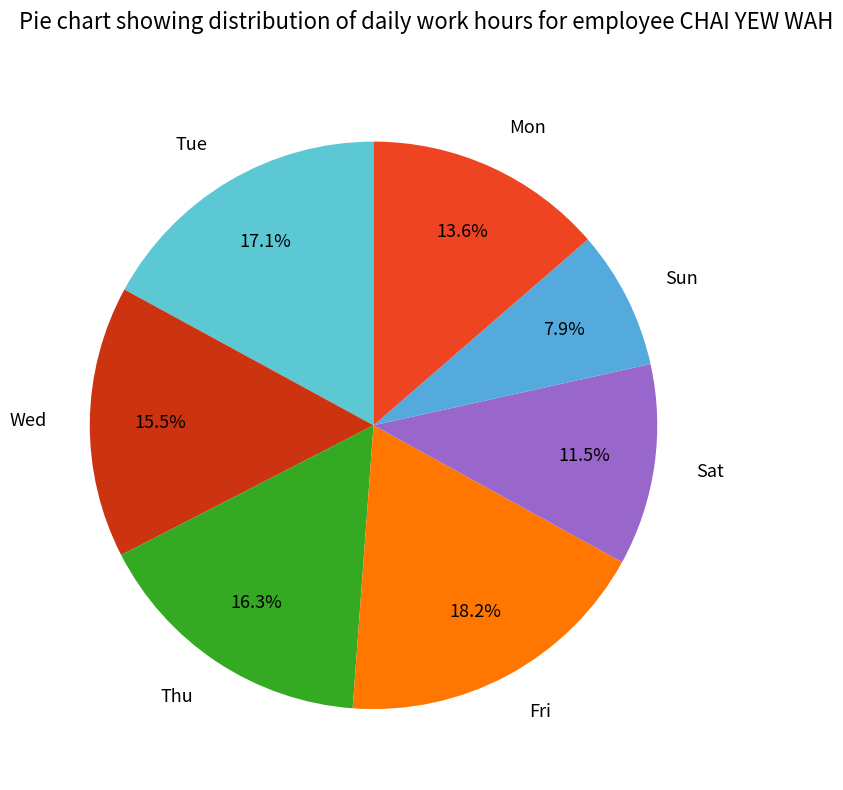

Which has a higher value, Sat or Mon?

Mon